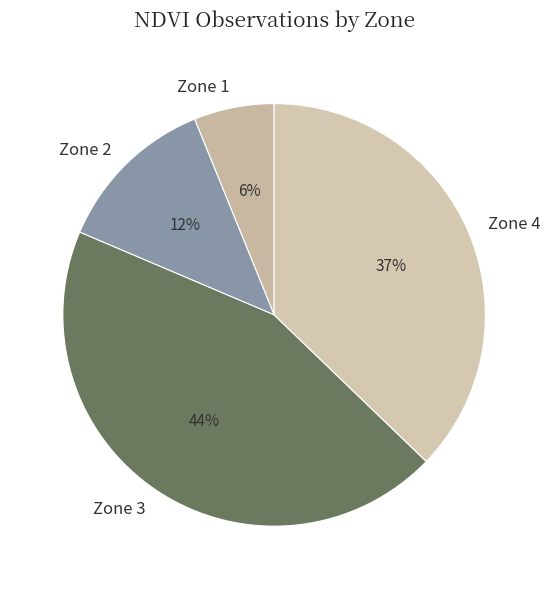

Which category has the biggest portion of the pie?

Zone 3